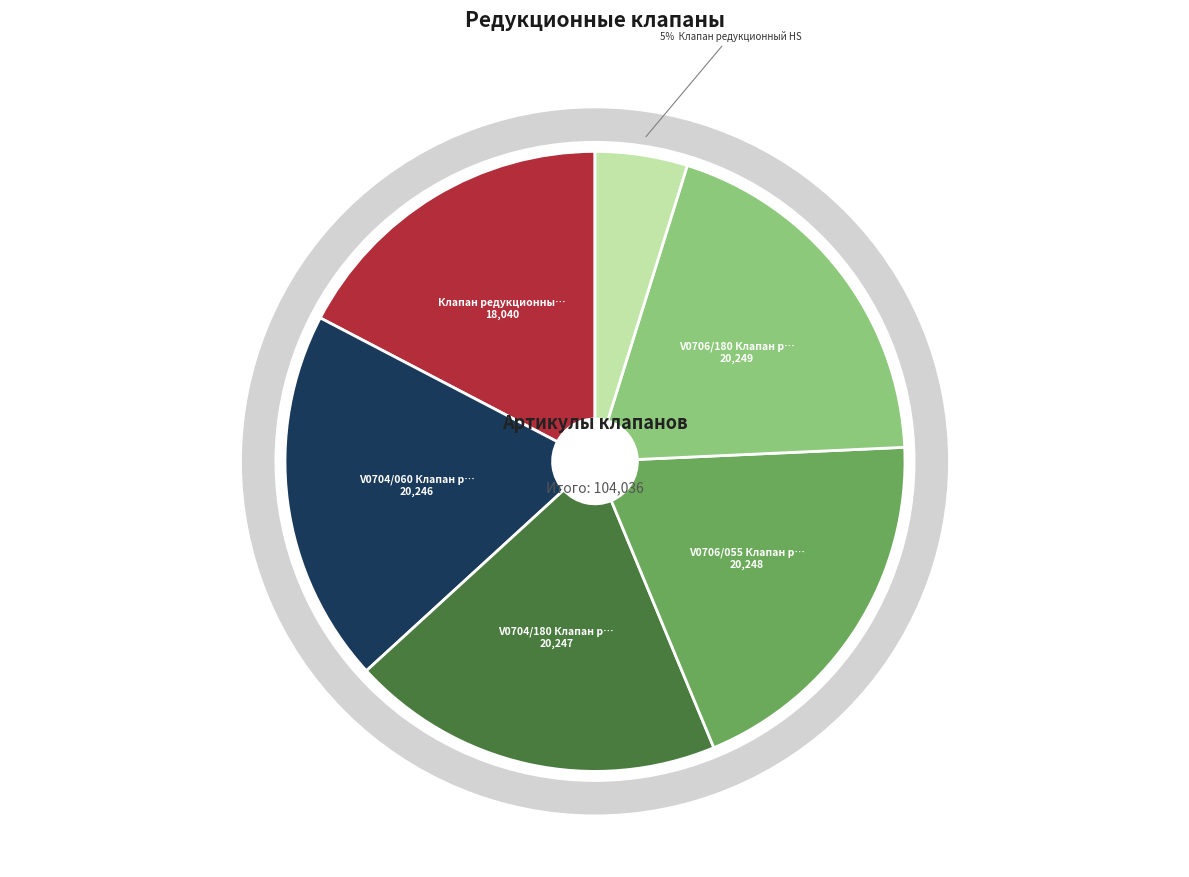

To the nearest percent, what portion does V0706/180 Клапан редукционный в корпусе represent?

19%